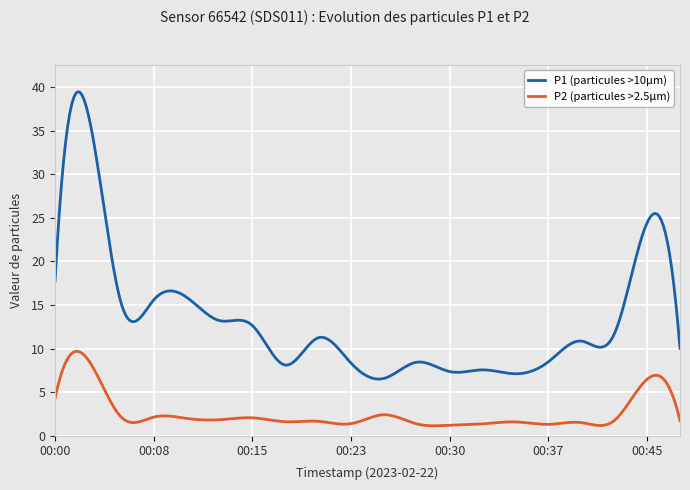

List the series in order of their peak value, highest first.

P1 (particules >10µm), P2 (particules >2.5µm)